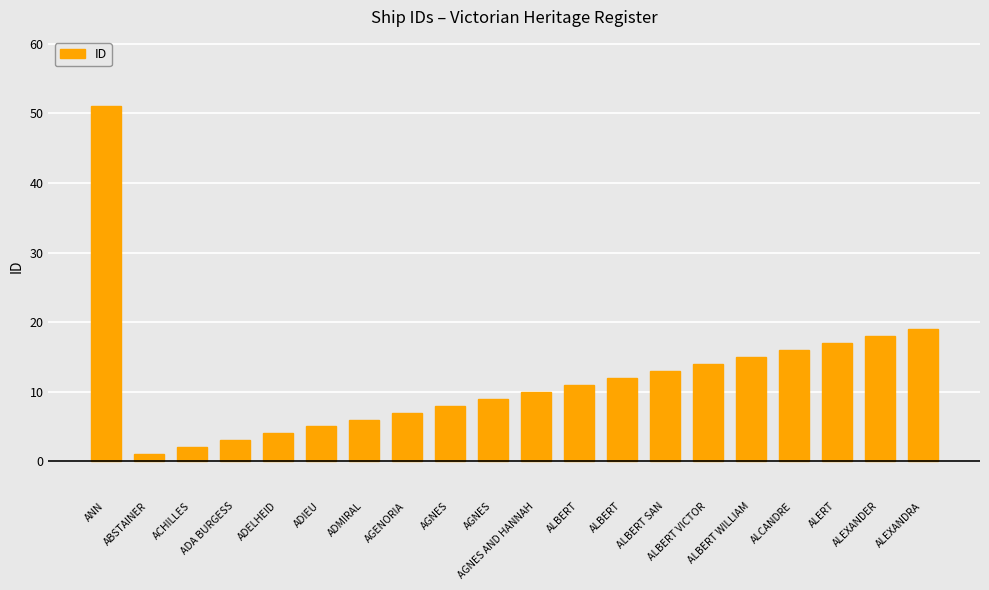

What is the label of the 13th bar from the left?

ALBERT